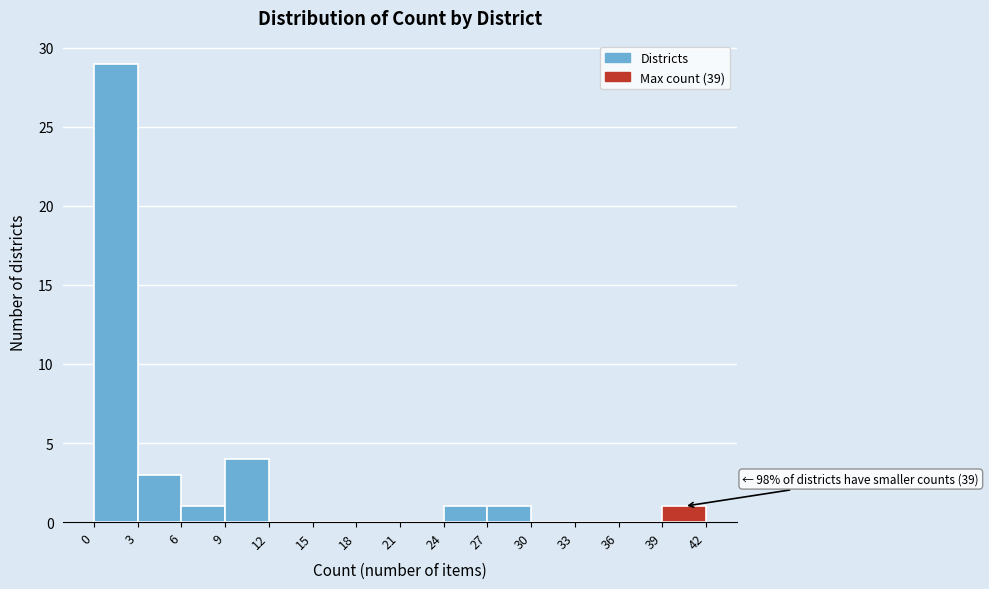

Which range on the x-axis has the tallest bar?

0 to 3